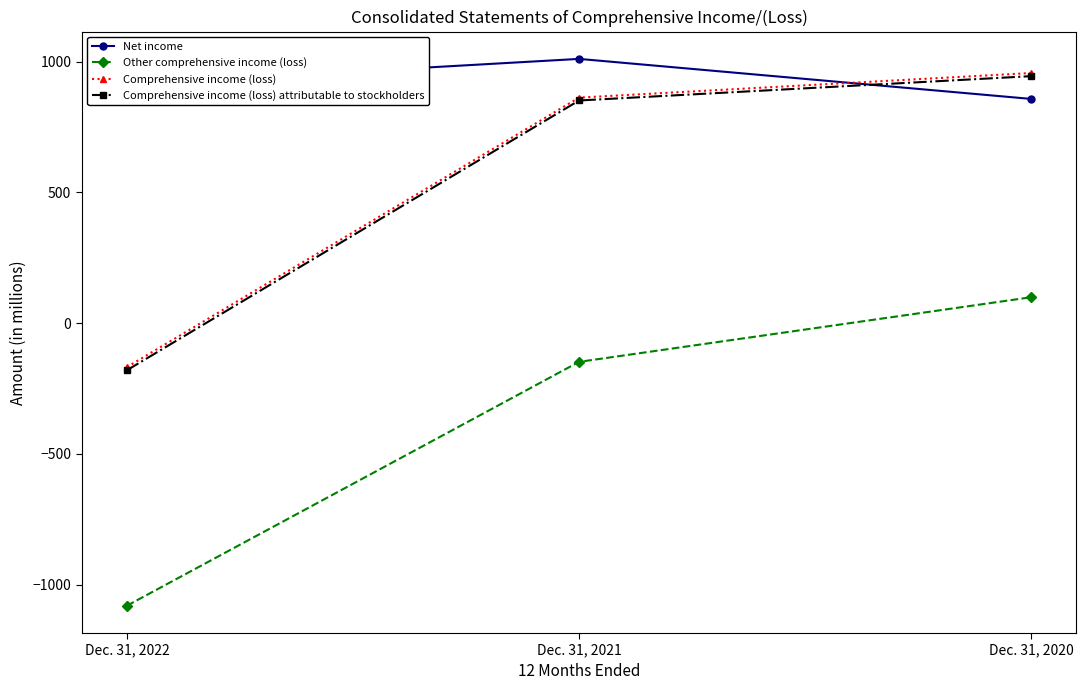

True or false: Comprehensive income (loss) has a value of 1458 at Dec. 31, 2020.

False